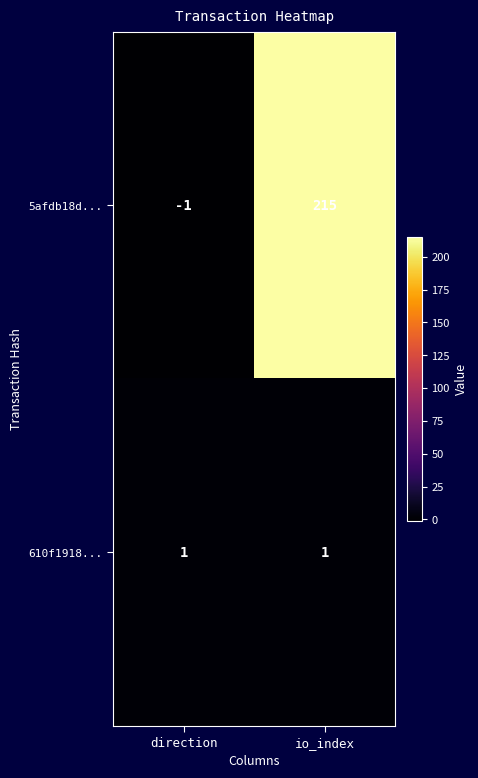

At which category is the sum across all series the highest?

io_index